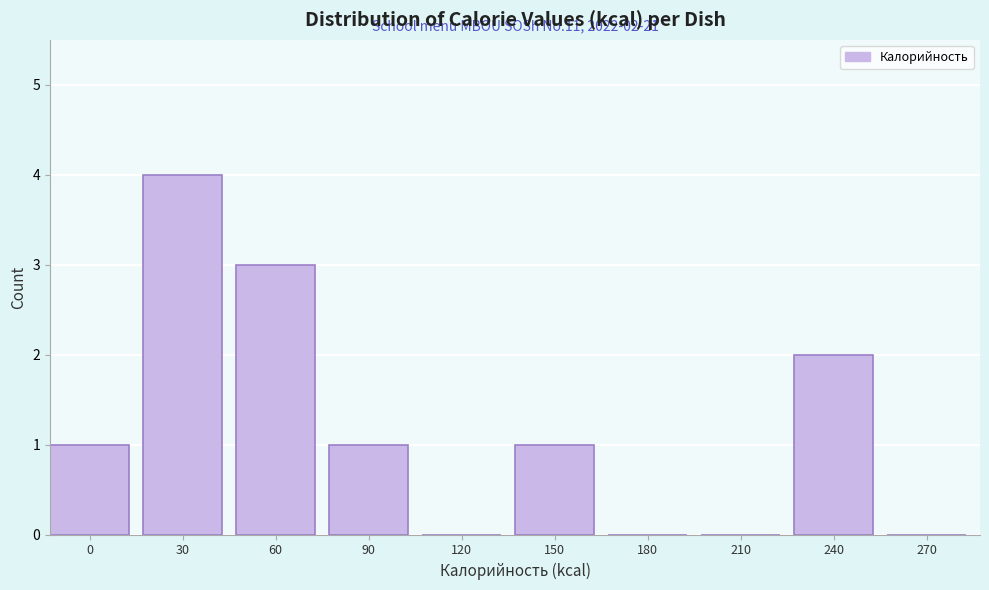

Reading right to left, extract all data points from this chart.

270=0	240=2	210=0	180=0	150=1	120=0	90=1	60=3	30=4	0=1